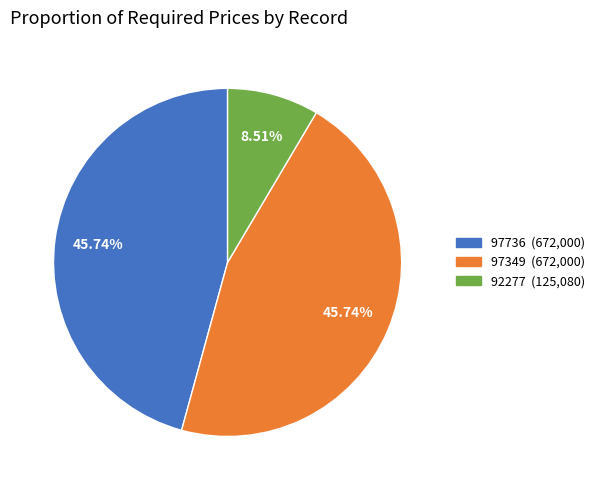

Is there a majority slice in this chart?

No